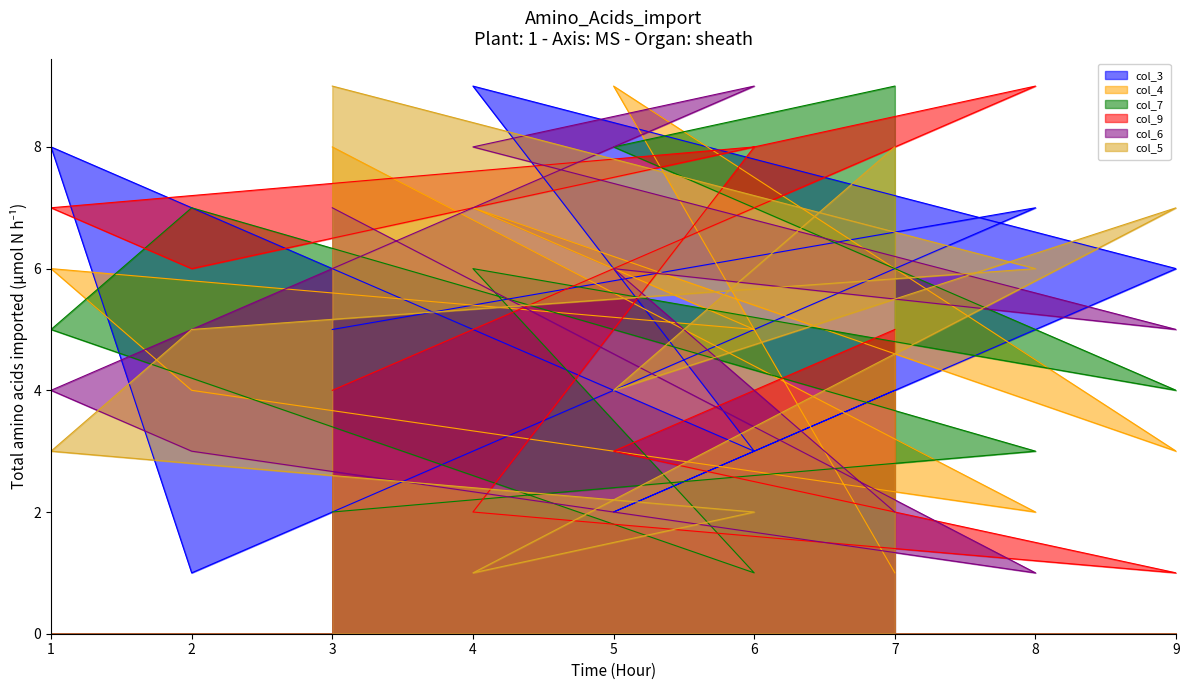

What is the sum of all col_7 values?

45